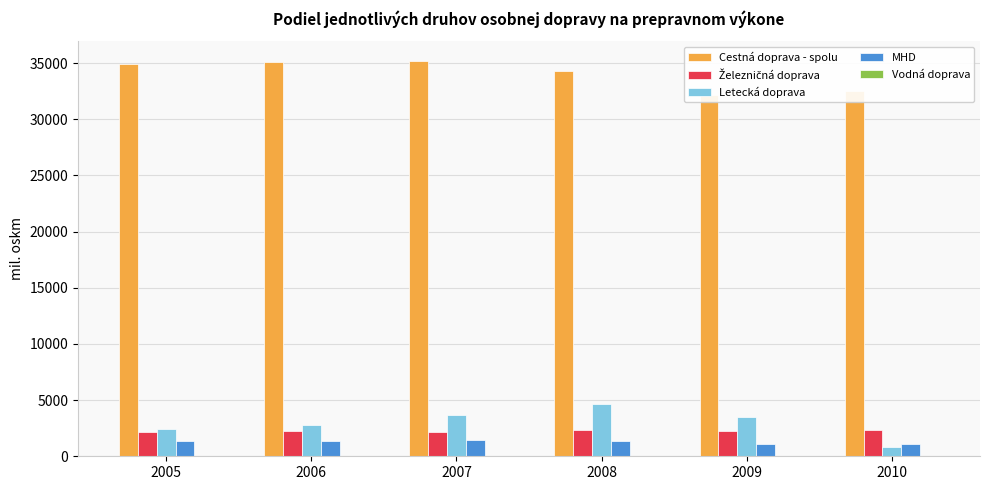

What is the difference between the maximum and minimum values in the MHD series?

332